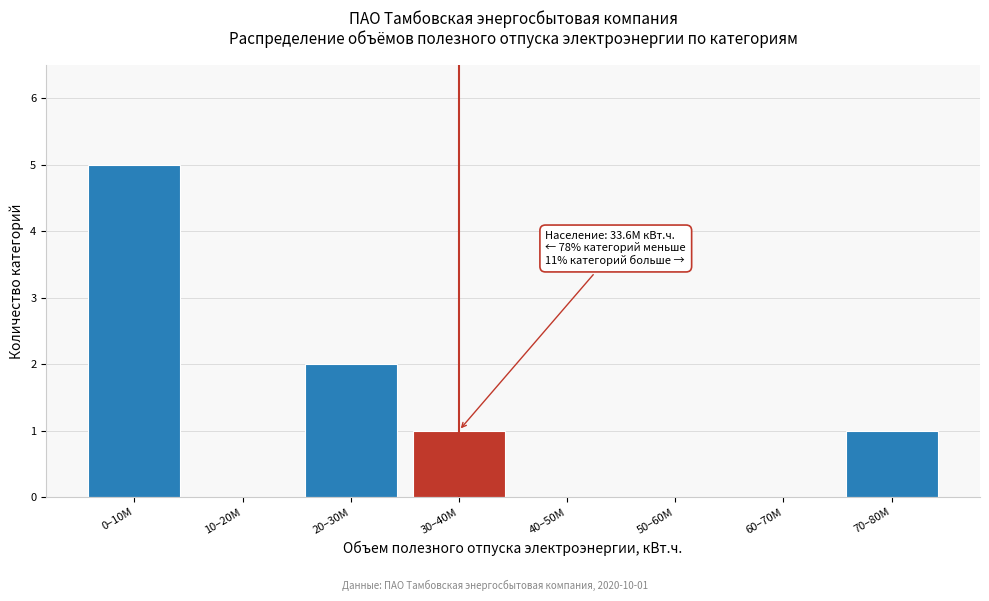

Reading right to left, what are all the values shown in this chart?

70–80M=1	60–70M=0	50–60M=0	40–50M=0	30–40M=1	20–30M=2	10–20M=0	0–10M=5